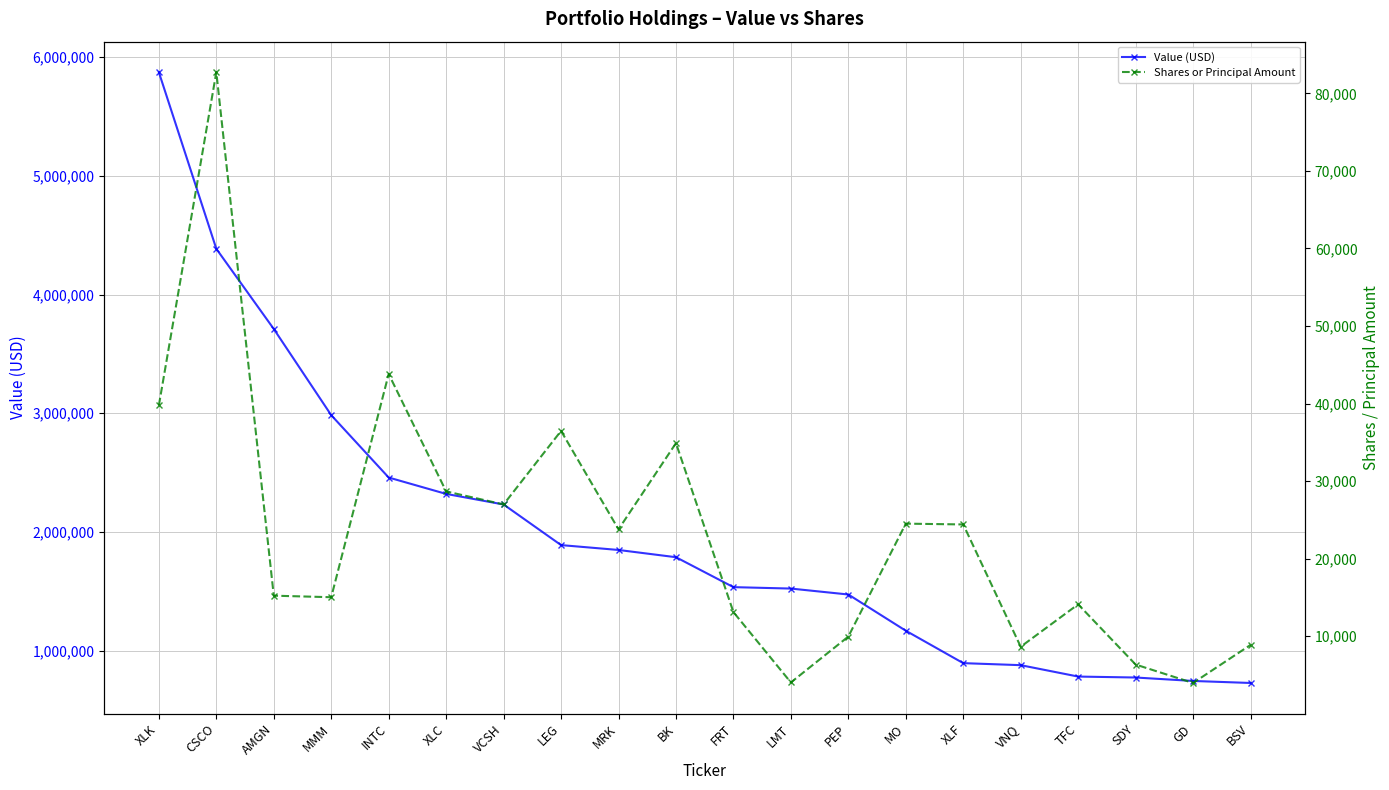

Reading left to right, what are all the values shown in this chart?

Value (USD): XLK=5872000	CSCO=4385000	AMGN=3710000	MMM=2984000	INTC=2459000	XLC=2321000	VCSH=2232000	LEG=1890000	MRK=1849000	BK=1788000	FRT=1536000	LMT=1524000	PEP=1474000	MO=1169000	XLF=896000	VNQ=879000	TFC=783000	SDY=775000	GD=746000	BSV=729000
Shares or Principal Amount: XLK=39766	CSCO=82737	AMGN=15222	MMM=15024	INTC=43809	XLC=28671	VCSH=26989	LEG=36471	MRK=23780	BK=34895	FRT=13106	LMT=4029	PEP=9948	MO=24513	XLF=24409	VNQ=8636	TFC=14105	SDY=6342	GD=3963	BSV=8869